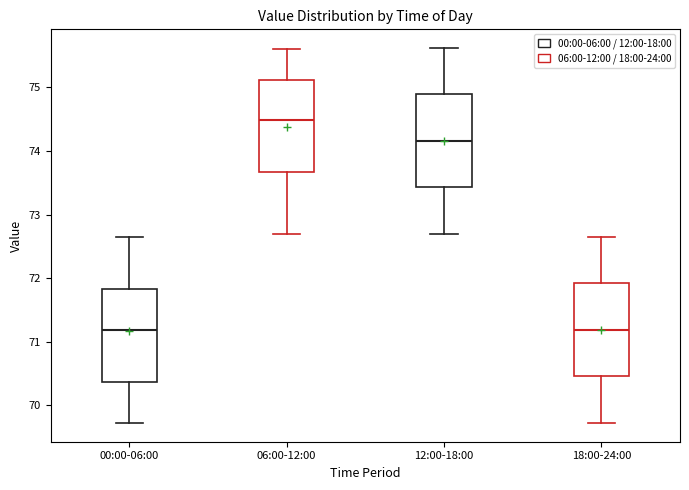

Reading left to right, read every box against the y-axis: the position of its median line, the range the box covers, and the ends of its whiskers. The values are not printed on the chart, so give them approximately, as read against the axis.

00:00-06:00: median 71.2, box 70.4 to 71.8, whiskers 69.7 to 72.7
06:00-12:00: median 74.5, box 73.7 to 75.1, whiskers 72.7 to 75.6
12:00-18:00: median 74.2, box 73.4 to 74.9, whiskers 72.7 to 75.6
18:00-24:00: median 71.2, box 70.5 to 71.9, whiskers 69.7 to 72.7